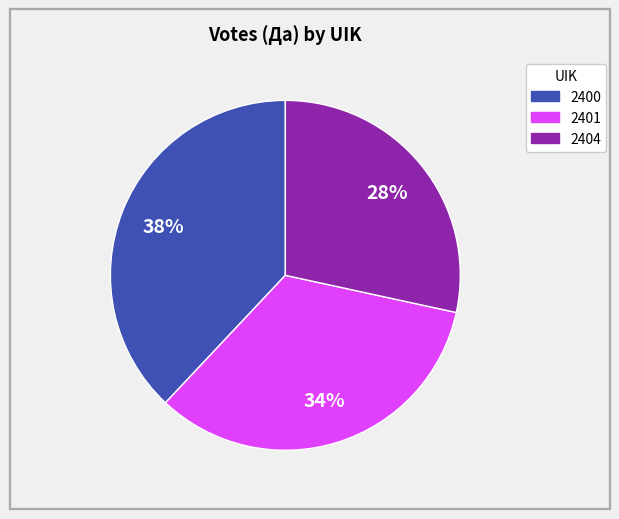

Rank the categories by value from lowest to highest.

2404, 2401, 2400